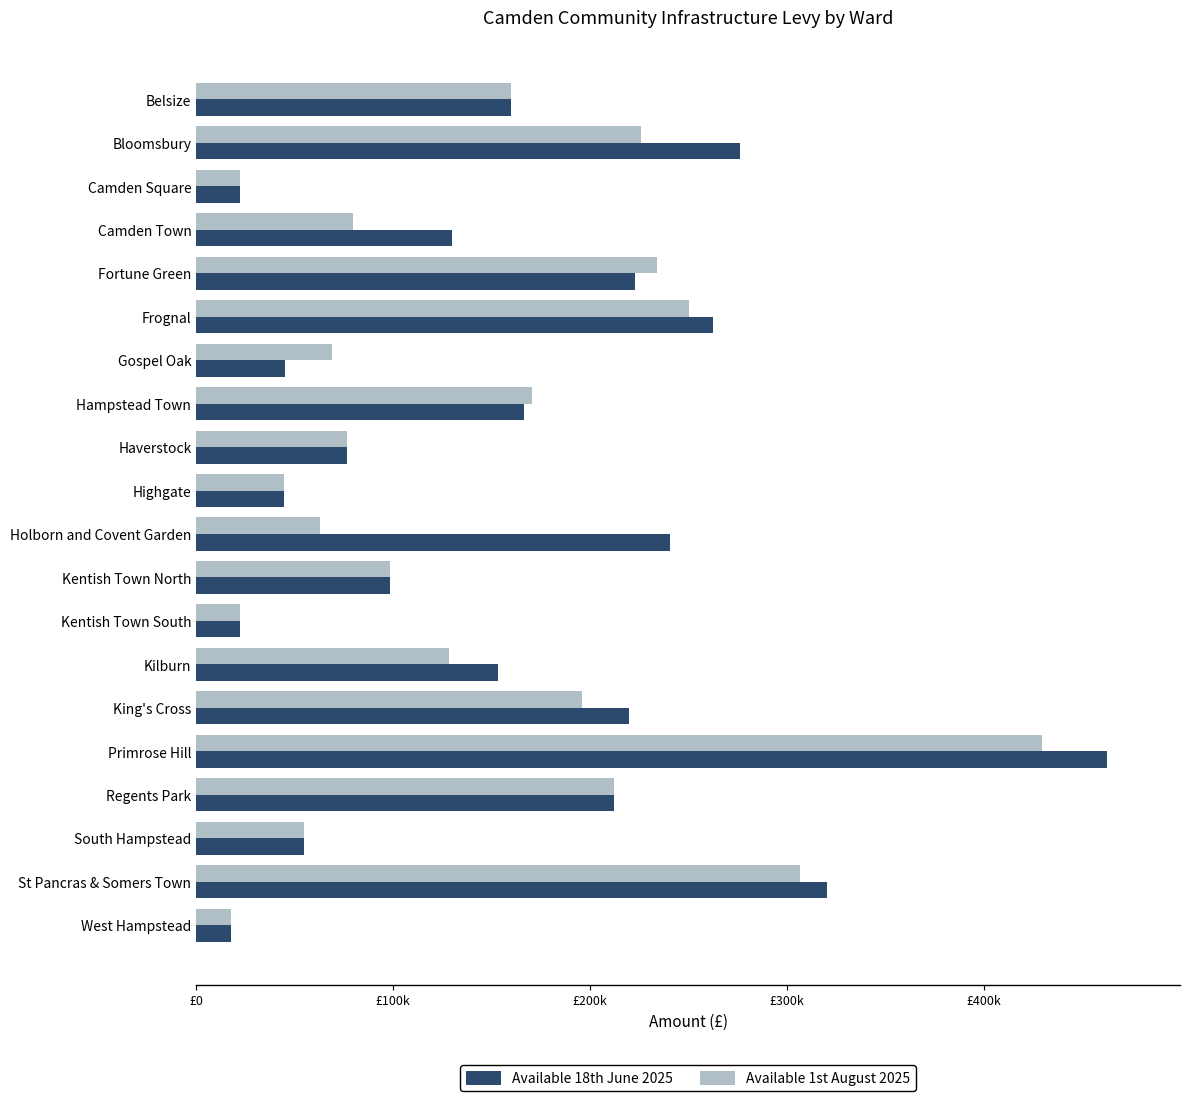

What are all the series names shown in the legend?

Available 18th June 2025, Available 1st August 2025